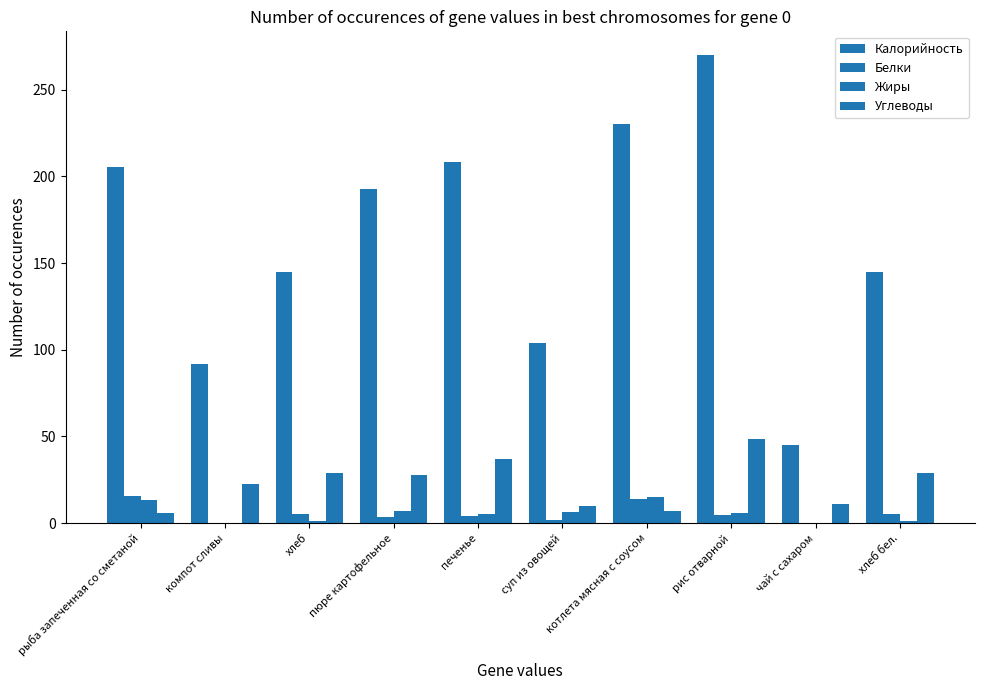

How many values in the Калорийность series exceed 192?

5